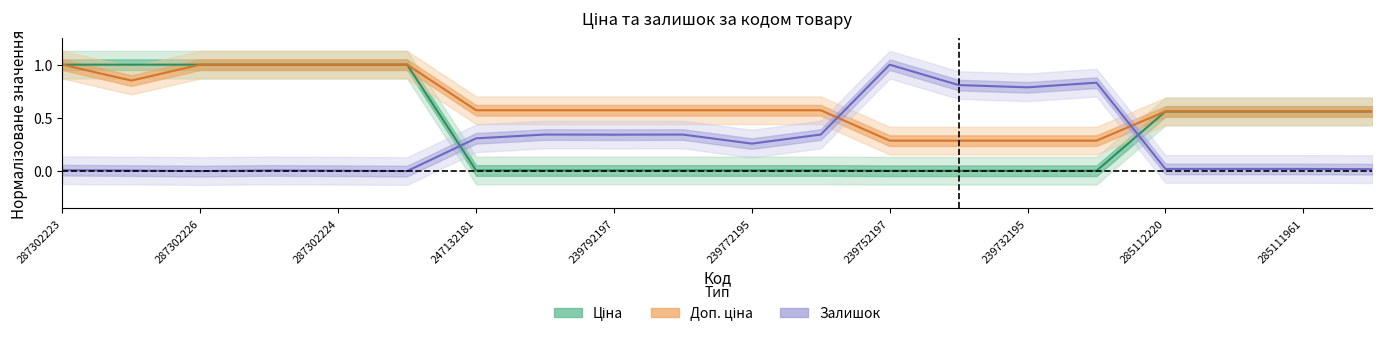

How many lines are shown in the chart?

3